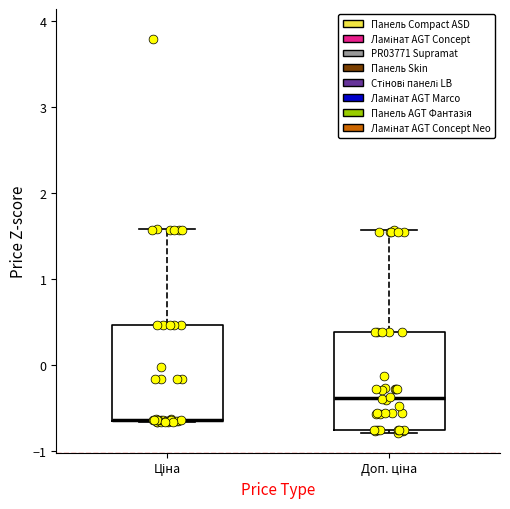

Reading left to right, read every box against the y-axis: the position of its median line, the range the box covers, and the ends of its whiskers. The values are not printed on the chart, so give them approximately, as read against the axis.

Ціна: median -0.6 (drawn on the box's lower edge), box -0.6 to 0.5, whiskers -0.7 to 1.6
Доп. ціна: median -0.4, box -0.8 to 0.4, whiskers -0.8 (just below the box's lower edge) to 1.6